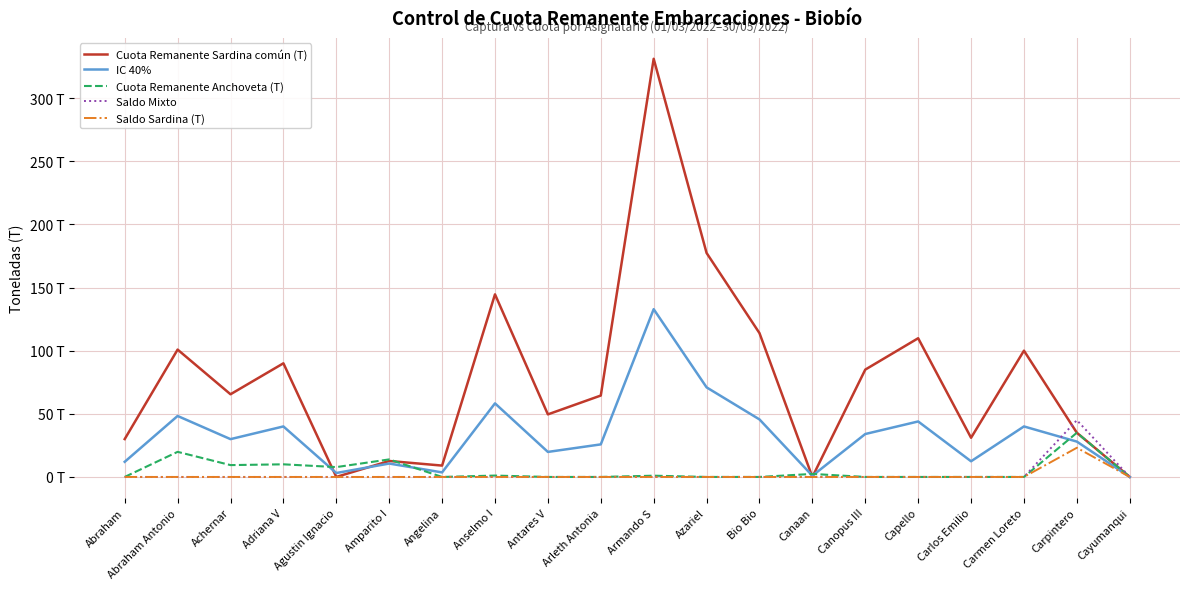

Reading left to right, list all the values displayed in this chart.

Cuota Remanente Sardina común (T): Abraham=30.0	Abraham Antonio=100.8	Achernar=65.5	Adriana V=90.0	Agustin Ignacio=0.0	Amparito I=12.7	Angelina=9.0	Anselmo I=144.6	Antares V=49.6	Arleth Antonia=64.5	Armando S=331.1	Azariel=177.4	Bio Bio=113.9	Canaan=0.0	Canopus III=85.0	Capello=109.8	Carlos Emilio=31.0	Carmen Loreto=100.0	Carpintero=35.0	Cayumanqui=0.0
IC 40%: Abraham=12.0	Abraham Antonio=48.3	Achernar=29.9	Adriana V=40.0	Agustin Ignacio=3.1	Amparito I=10.6	Angelina=3.6	Anselmo I=58.3	Antares V=19.8	Arleth Antonia=25.8	Armando S=132.9	Azariel=70.9	Bio Bio=45.6	Canaan=1.0	Canopus III=34.0	Capello=43.9	Carlos Emilio=12.4	Carmen Loreto=40.0	Carpintero=28.0	Cayumanqui=0.0
Cuota Remanente Anchoveta (T): Abraham=0.0	Abraham Antonio=19.9	Achernar=9.4	Adriana V=10.0	Agustin Ignacio=7.8	Amparito I=13.9	Angelina=0.0	Anselmo I=1.1	Antares V=0.0	Arleth Antonia=0.0	Armando S=1.0	Azariel=0.0	Bio Bio=0.0	Canaan=2.4	Canopus III=0.0	Capello=0.0	Carlos Emilio=0.0	Carmen Loreto=0.0	Carpintero=35.0	Cayumanqui=0.0
Saldo Mixto: Abraham=0.0	Abraham Antonio=0.0	Achernar=0.0	Adriana V=0.0	Agustin Ignacio=0.0	Amparito I=0.0	Angelina=0.0	Anselmo I=0.0	Antares V=0.0	Arleth Antonia=0.0	Armando S=0.0	Azariel=0.0	Bio Bio=0.0	Canaan=0.0	Canopus III=0.0	Capello=0.0	Carlos Emilio=0.0	Carmen Loreto=0.0	Carpintero=45.0	Cayumanqui=0.0
Saldo Sardina (T): Abraham=0.0	Abraham Antonio=0.0	Achernar=0.0	Adriana V=0.0	Agustin Ignacio=0.0	Amparito I=0.0	Angelina=0.0	Anselmo I=0.0	Antares V=0.0	Arleth Antonia=0.0	Armando S=0.0	Azariel=0.0	Bio Bio=0.0	Canaan=0.0	Canopus III=0.0	Capello=0.0	Carlos Emilio=0.0	Carmen Loreto=0.0	Carpintero=23.1	Cayumanqui=0.0